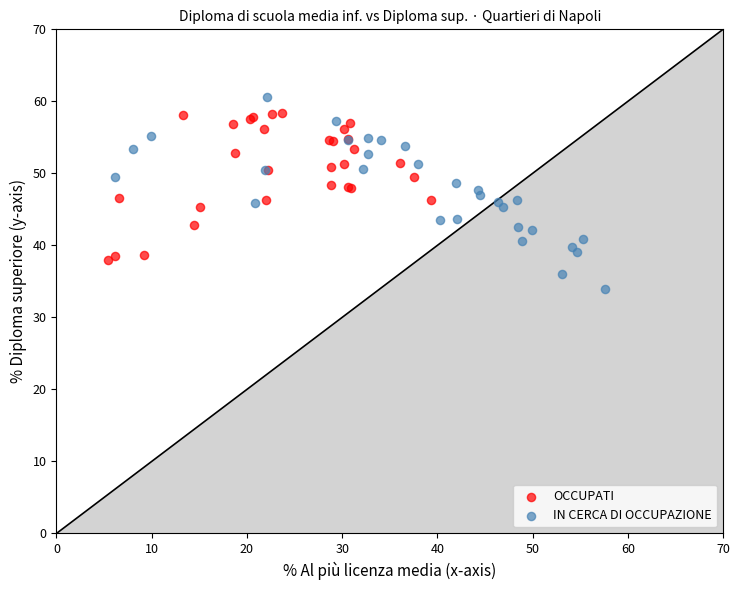

Which series reaches the minimum Y coordinate?

IN CERCA DI OCCUPAZIONE